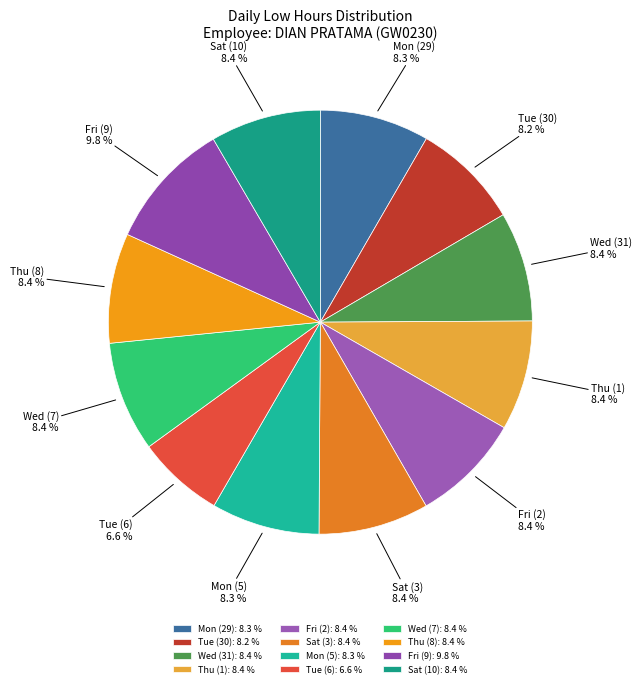

Is there any slice that represents more than half of the pie?

No